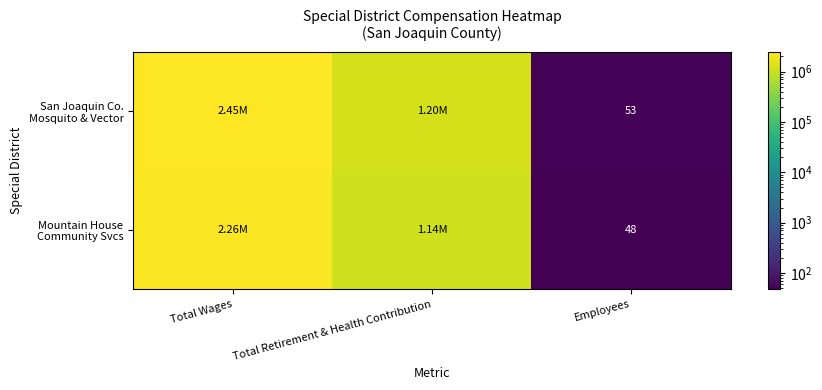

How many values in the Mountain House Community Svcs series exceed 1143124?

1